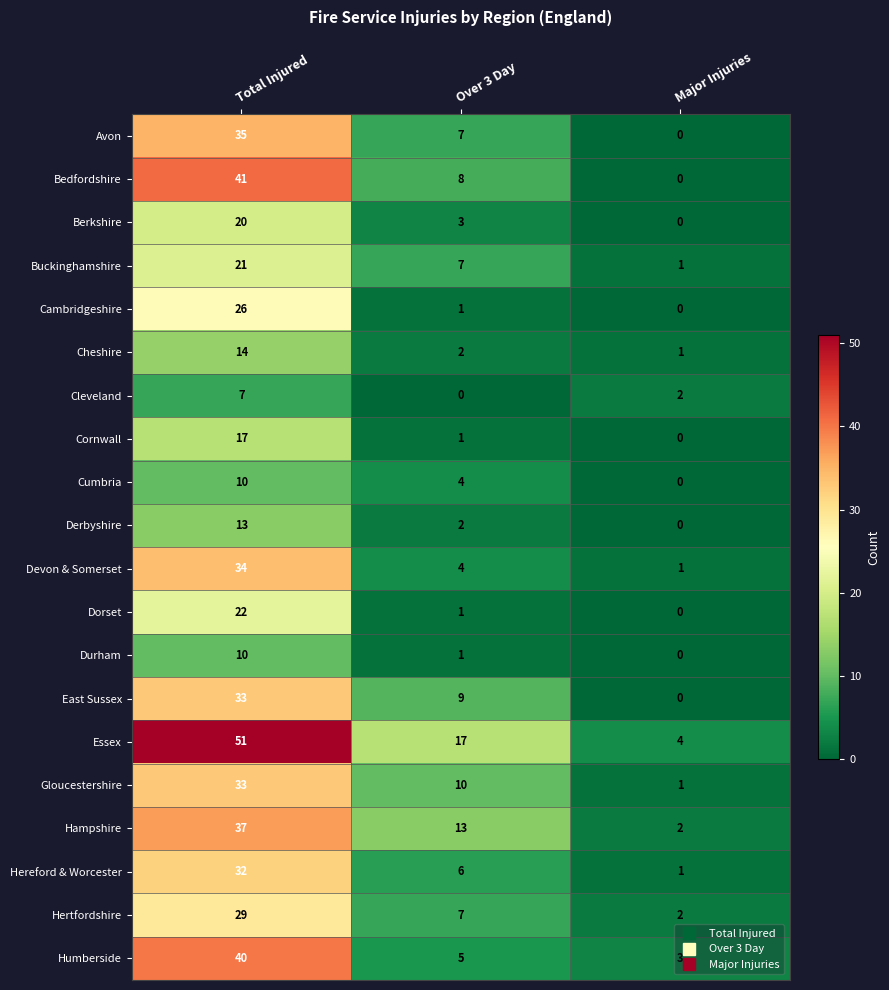

What value does the Devon & Somerset series have at Total Injured, to the nearest 5?

35